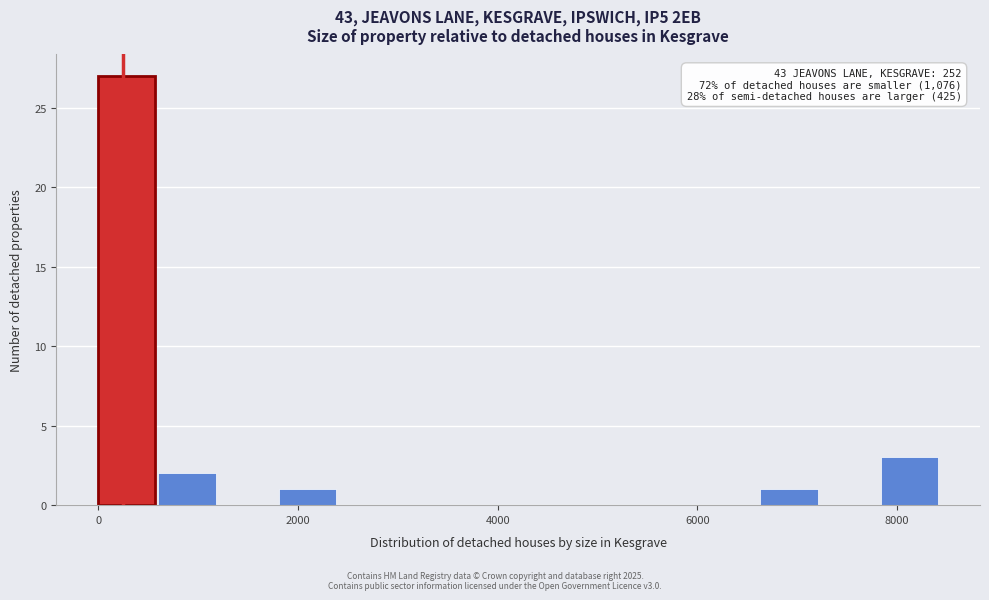

Read against the x-axis, roughly where is the centre of the tallest bar?

200